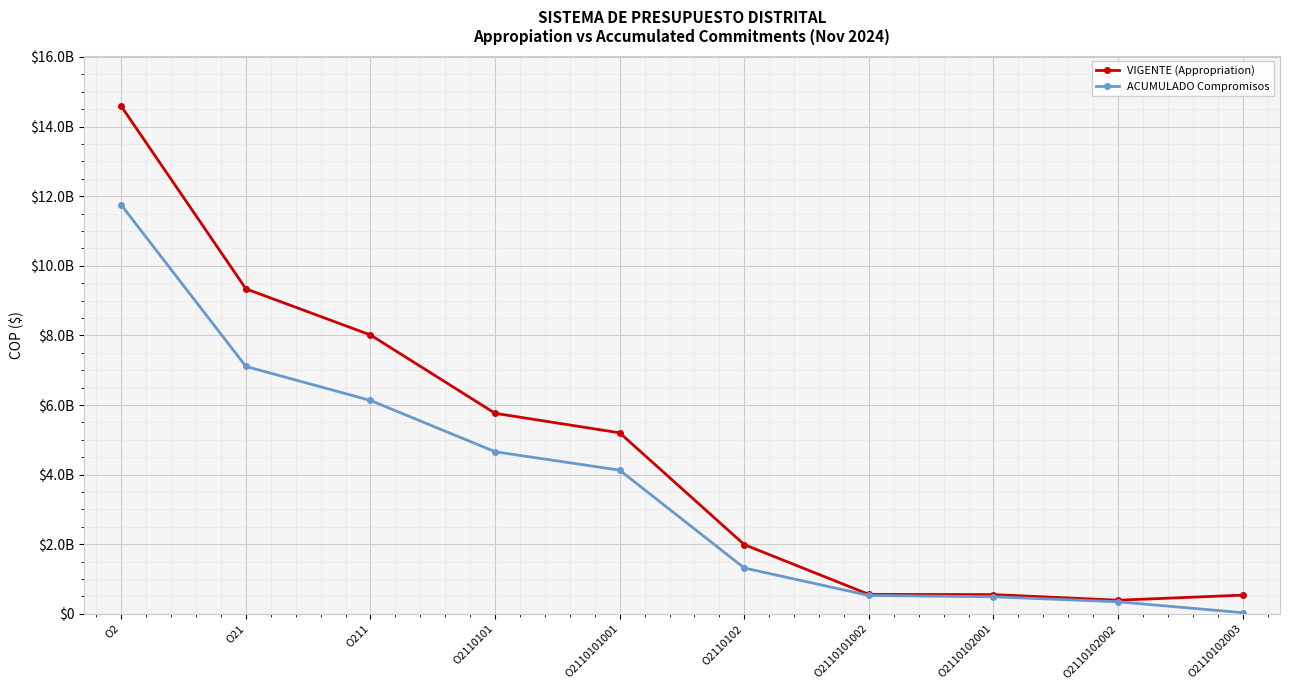

Reading left to right, extract all data points from this chart.

VIGENTE (Appropriation): 14580997496	9338497871	8011953000	5762091000	5201391000	1990159000	560700000	554240000	392592000	538281000
ACUMULADO Compromisos: 11745077240	7108909132	6131353997	4658332164	4128609358	1317807591	529722806	491020900	347826500	34999691